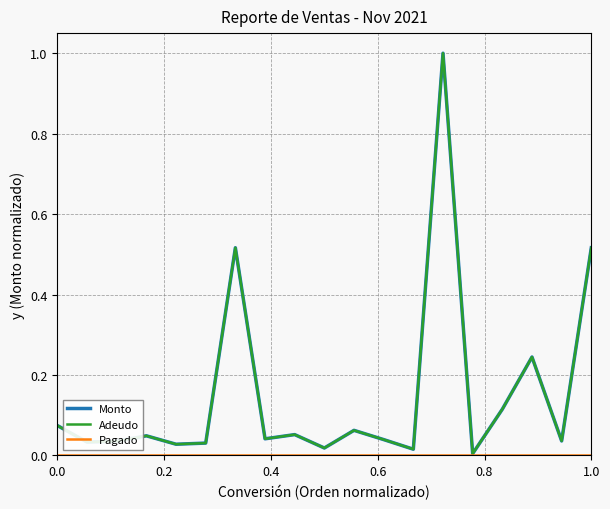

True or false: Monto and Pagado cross at least once.

False